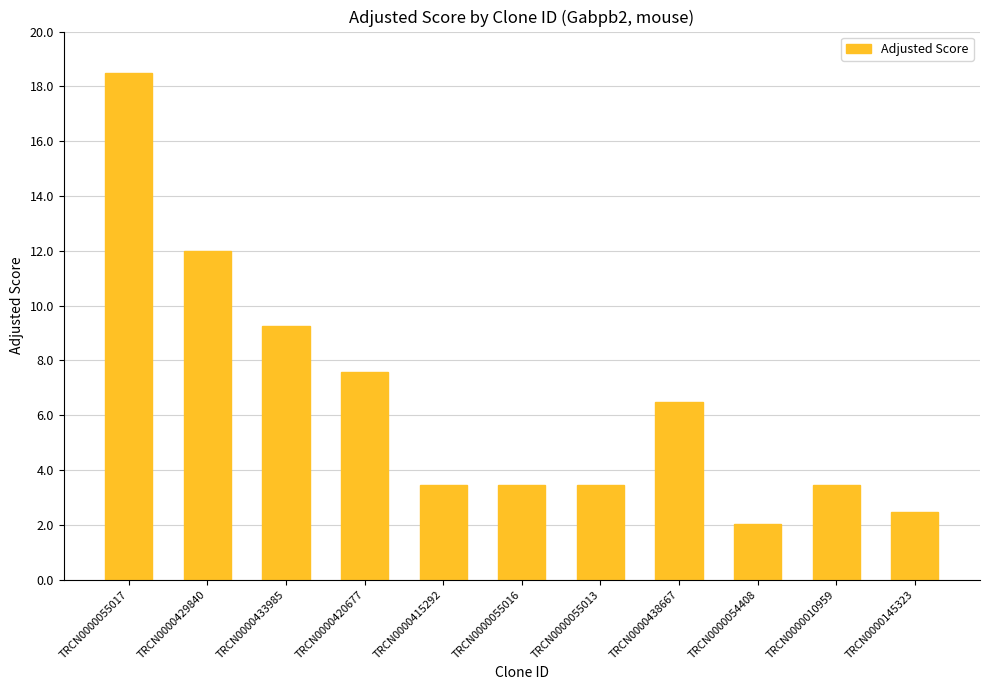

True or false: the data shows 6.1 at TRCN0000055013.

False